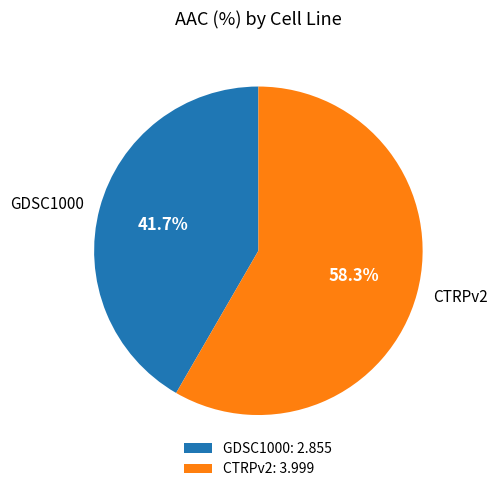

To the nearest percent, what is the difference between the largest and smallest slice percentages?

17%